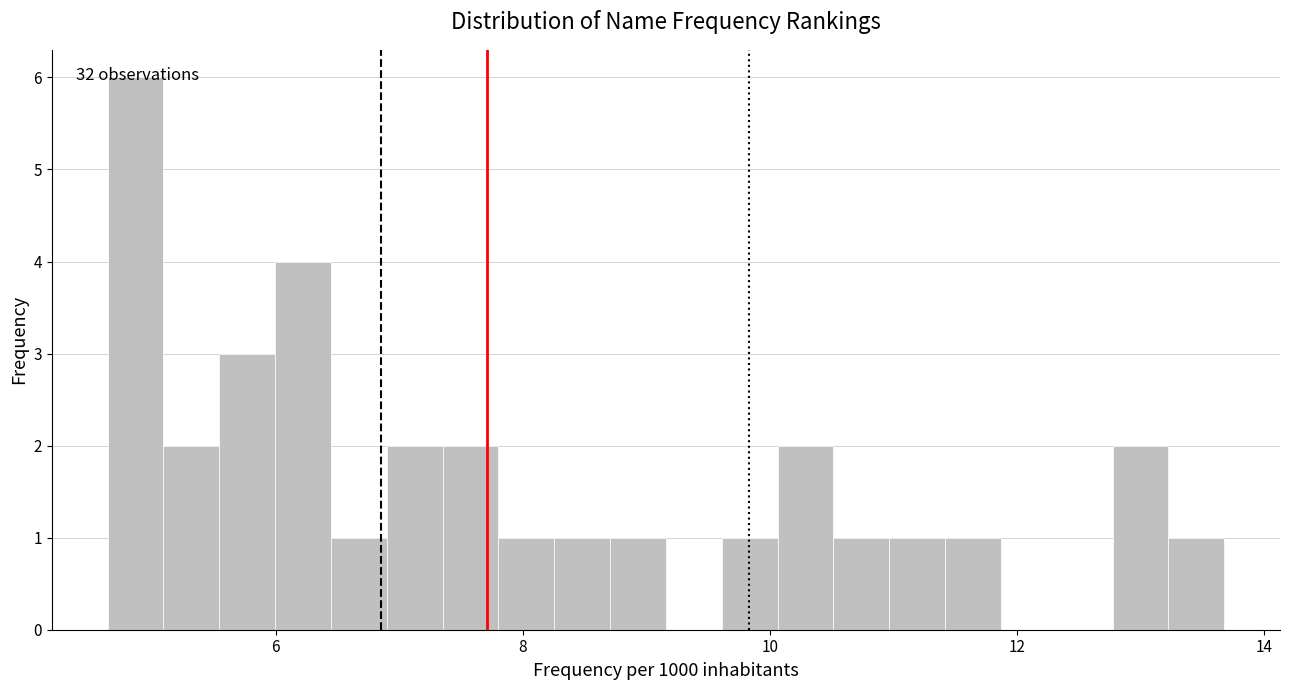

Read against the x-axis, roughly where is the centre of the tallest bar?

4.8